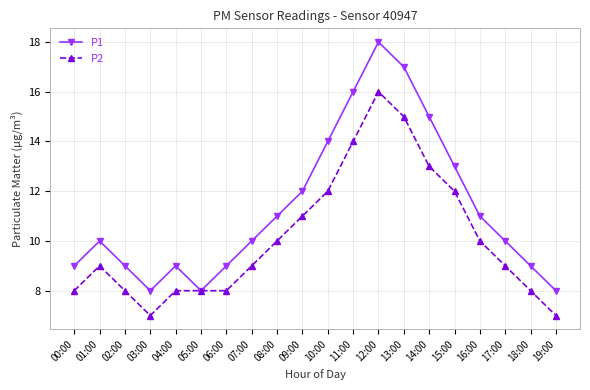

What position from the left is 17:00?

18